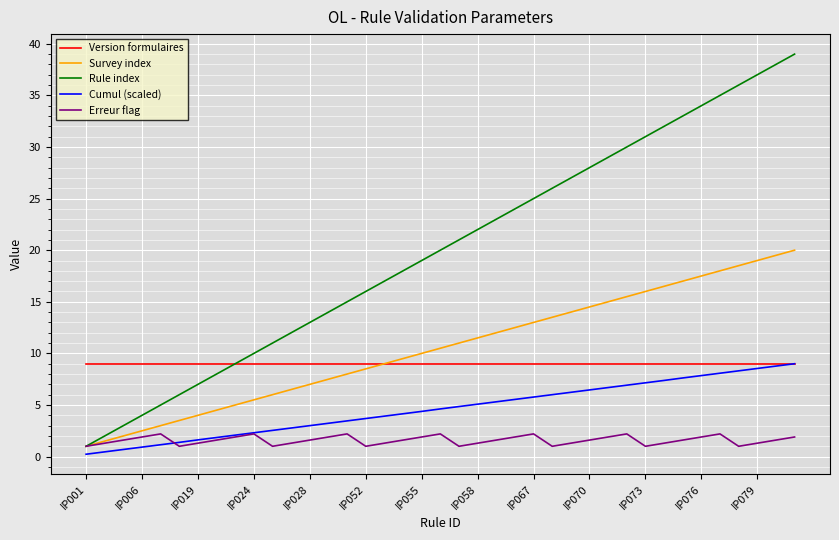

What is the maximum value shown in the chart?

39.0